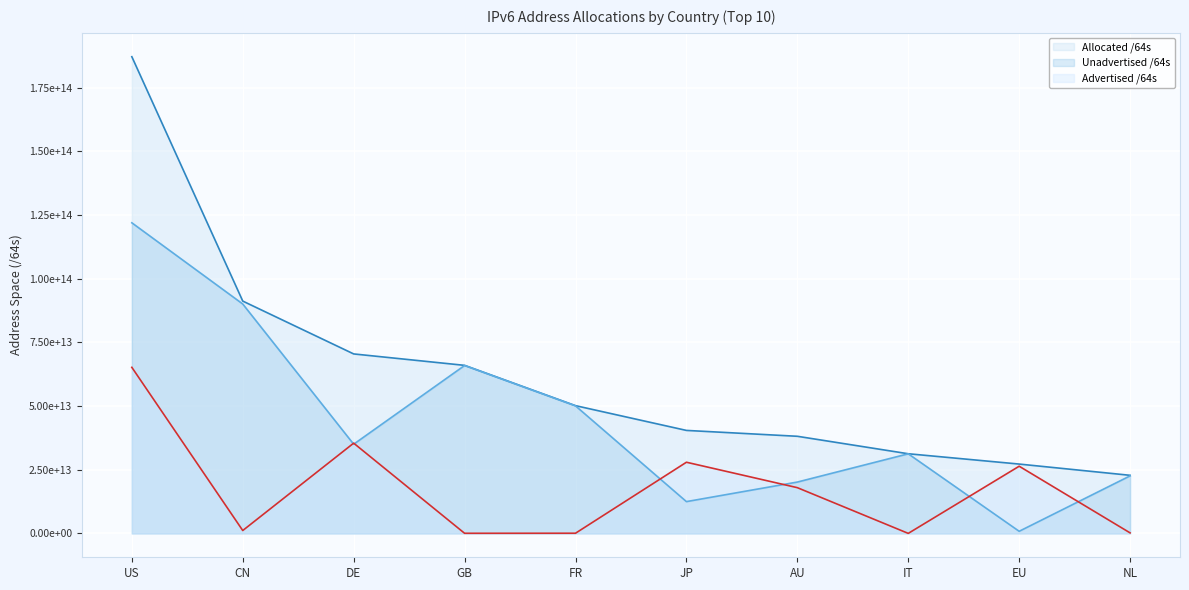

Where is Unadvertised /64s nearest to the value 61416065105920?

GB